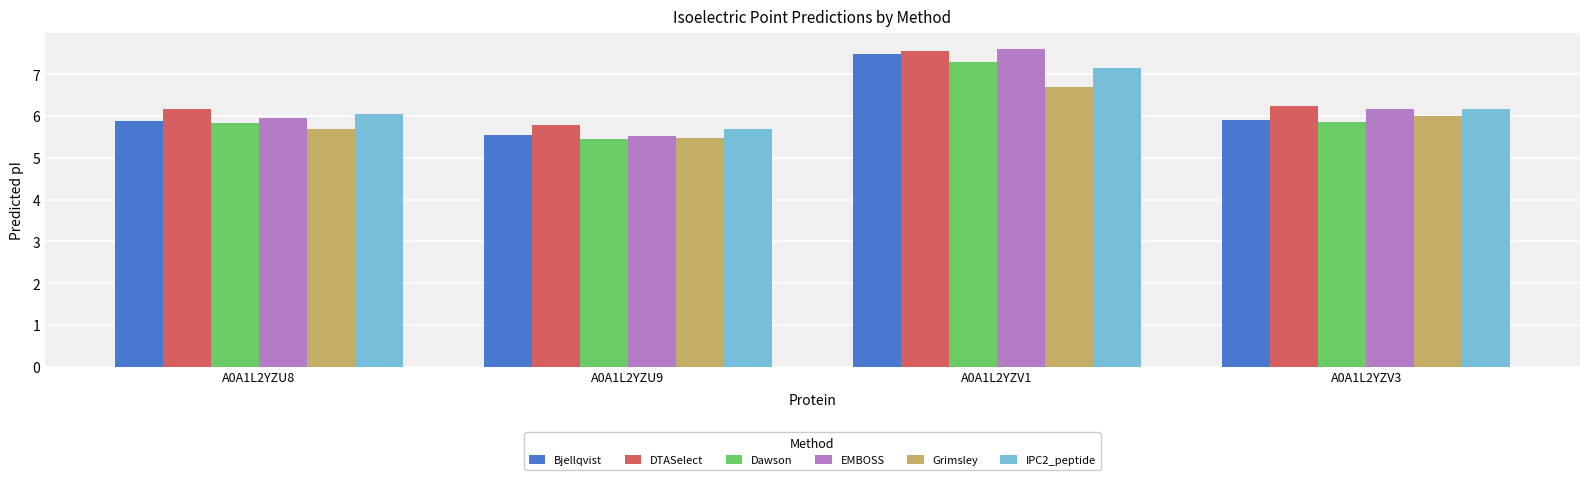

Is it true that Bjellqvist equals 5.9 at A0A1L2YZV3?

True